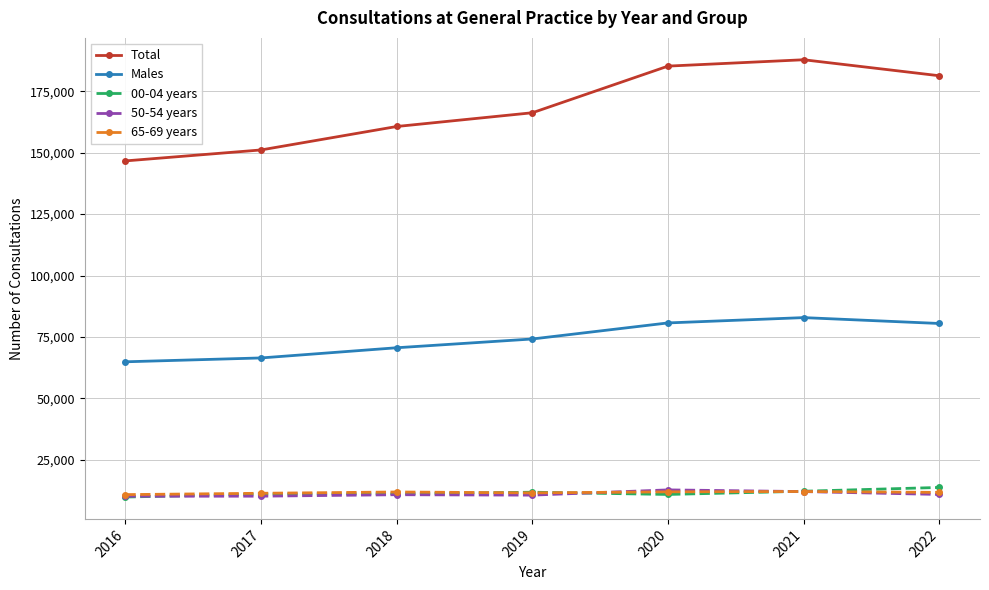

What is the total value across all series at 2019?

274241